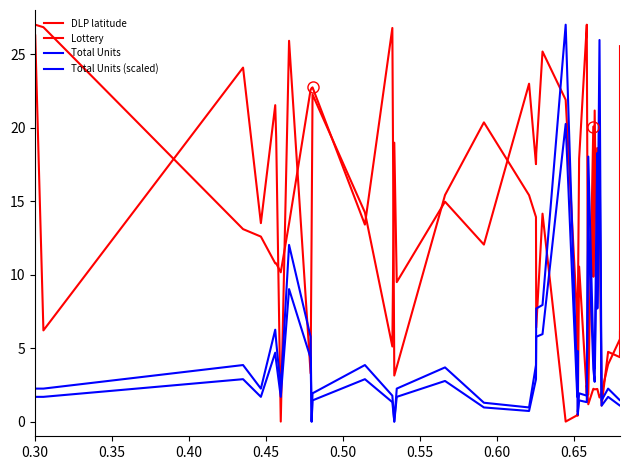

Does the chart display data point markers on the line(s)?

No